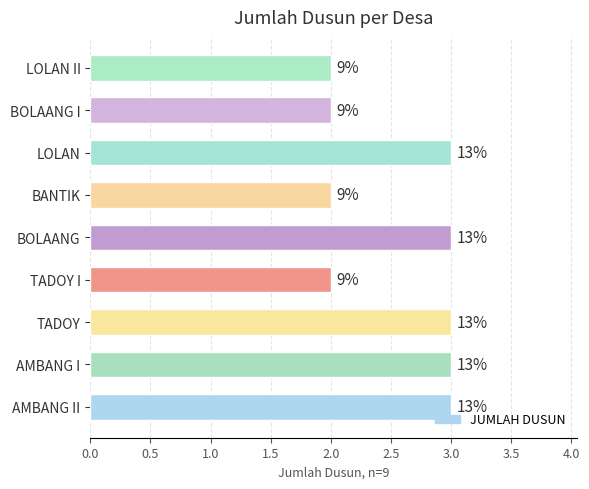

What is the minimum value shown in the chart?

2